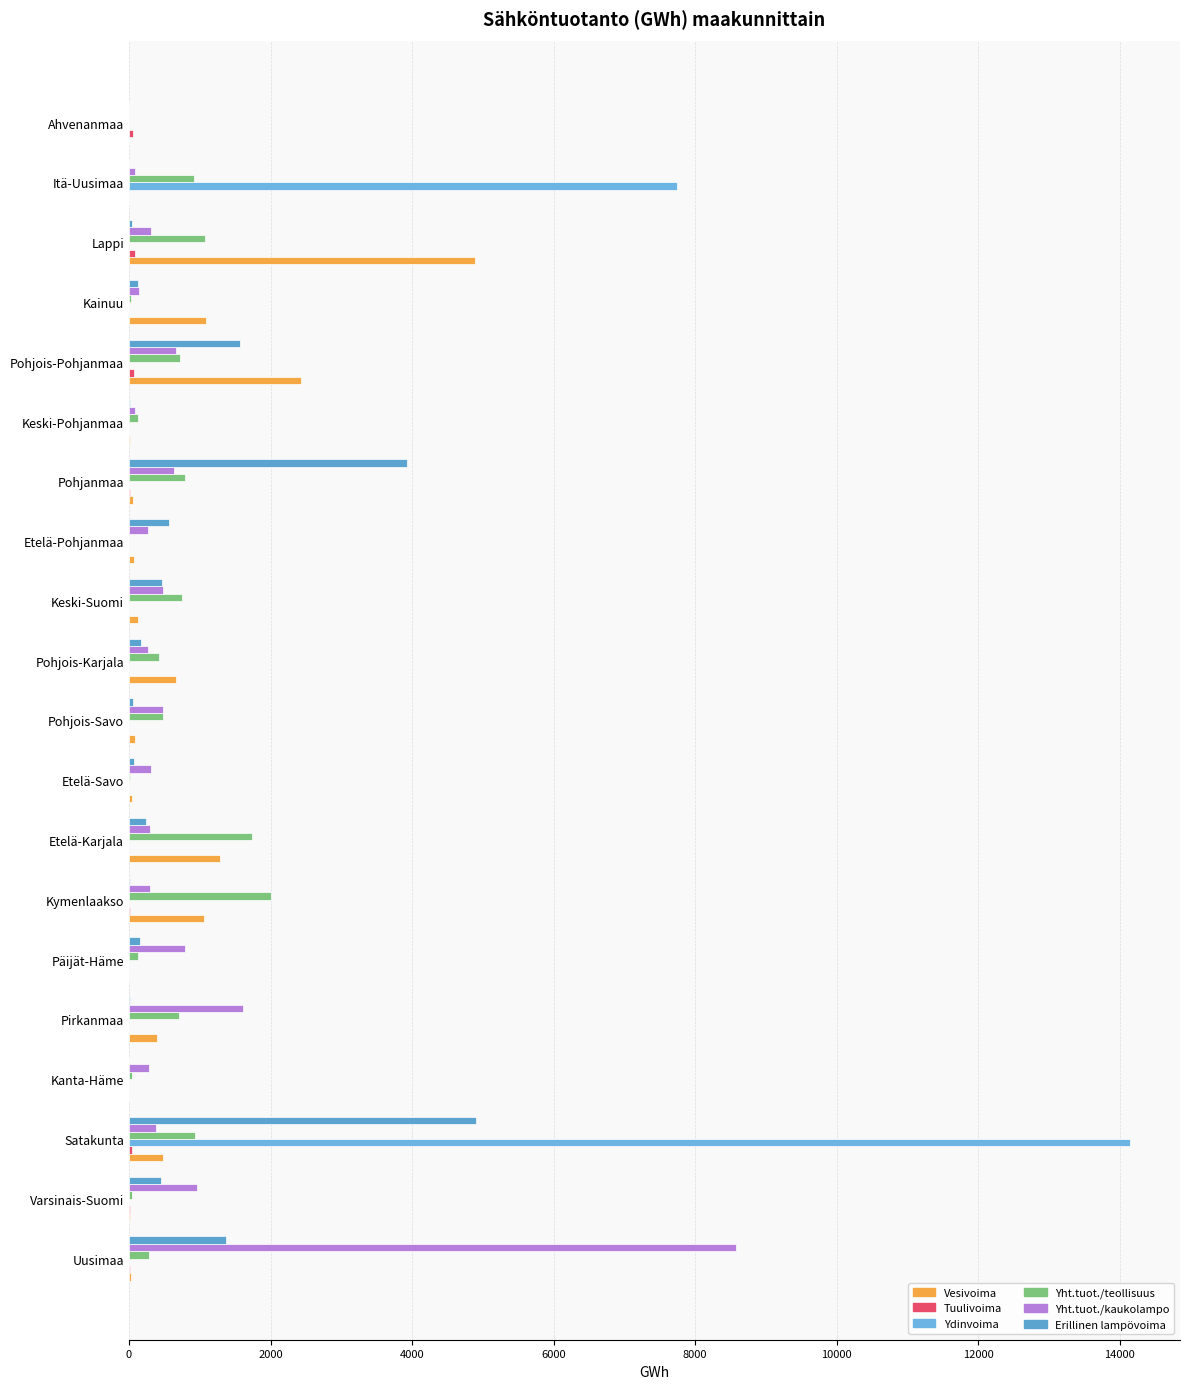

What is the difference between the maximum and minimum values in the Yht.tuot./kaukolampo series?

8568